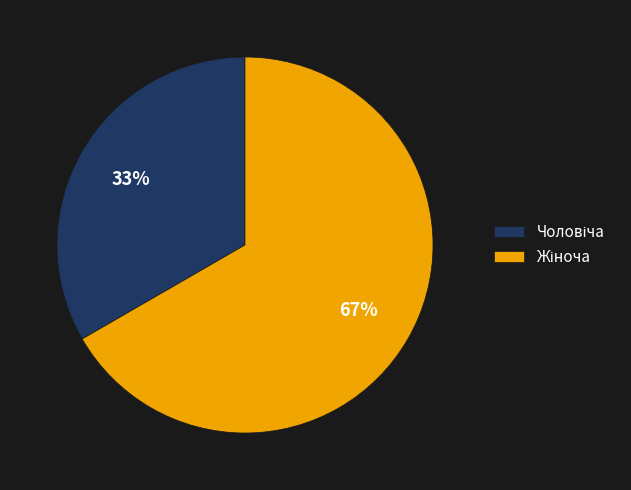

Is there any slice that represents more than half of the pie?

Yes